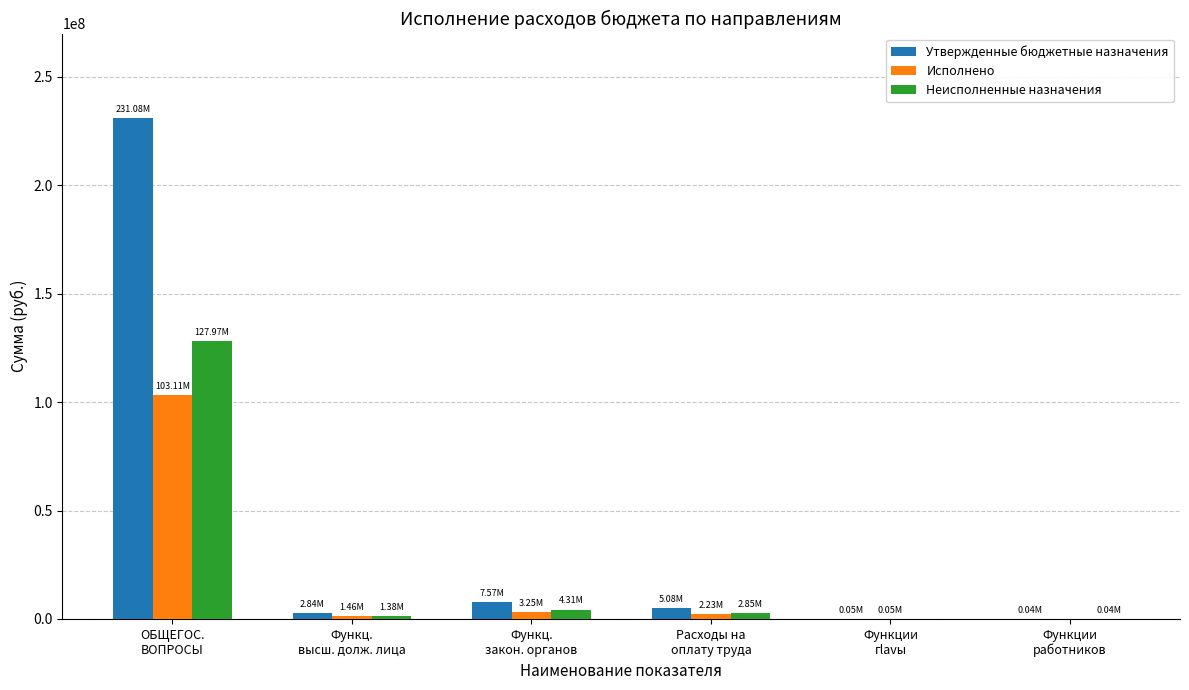

What value does the Исполнено series have at ОБЩЕГОС.
ВОПРОСЫ?

103106193.9